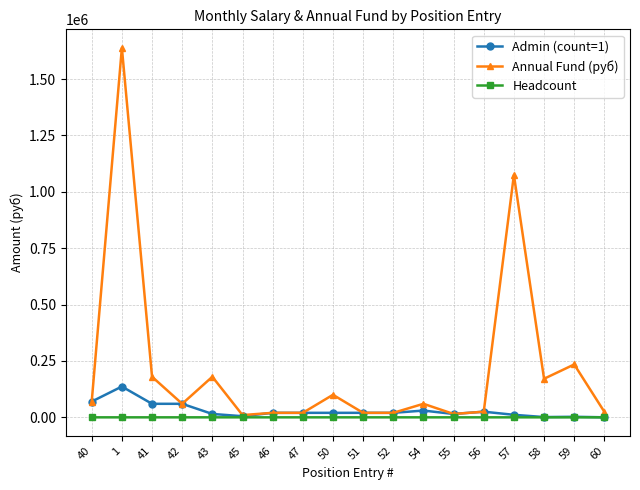

Is it true that Headcount equals 1.0 at 46?

True